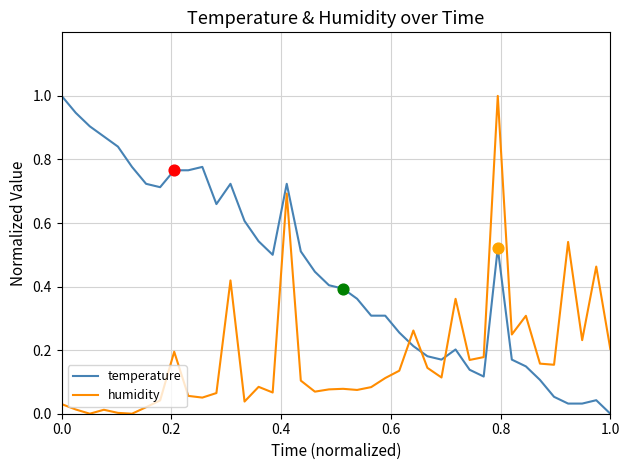

Which series has the largest total across all categories?

temperature